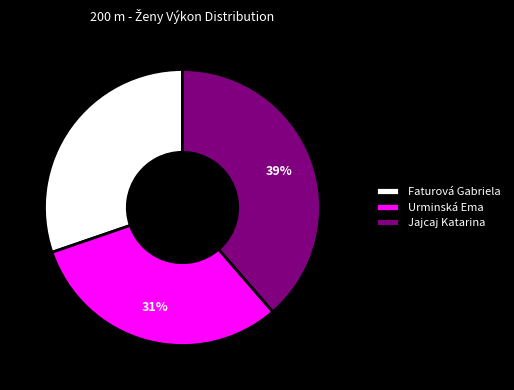

To the nearest percent, what is the average slice percentage?

33%